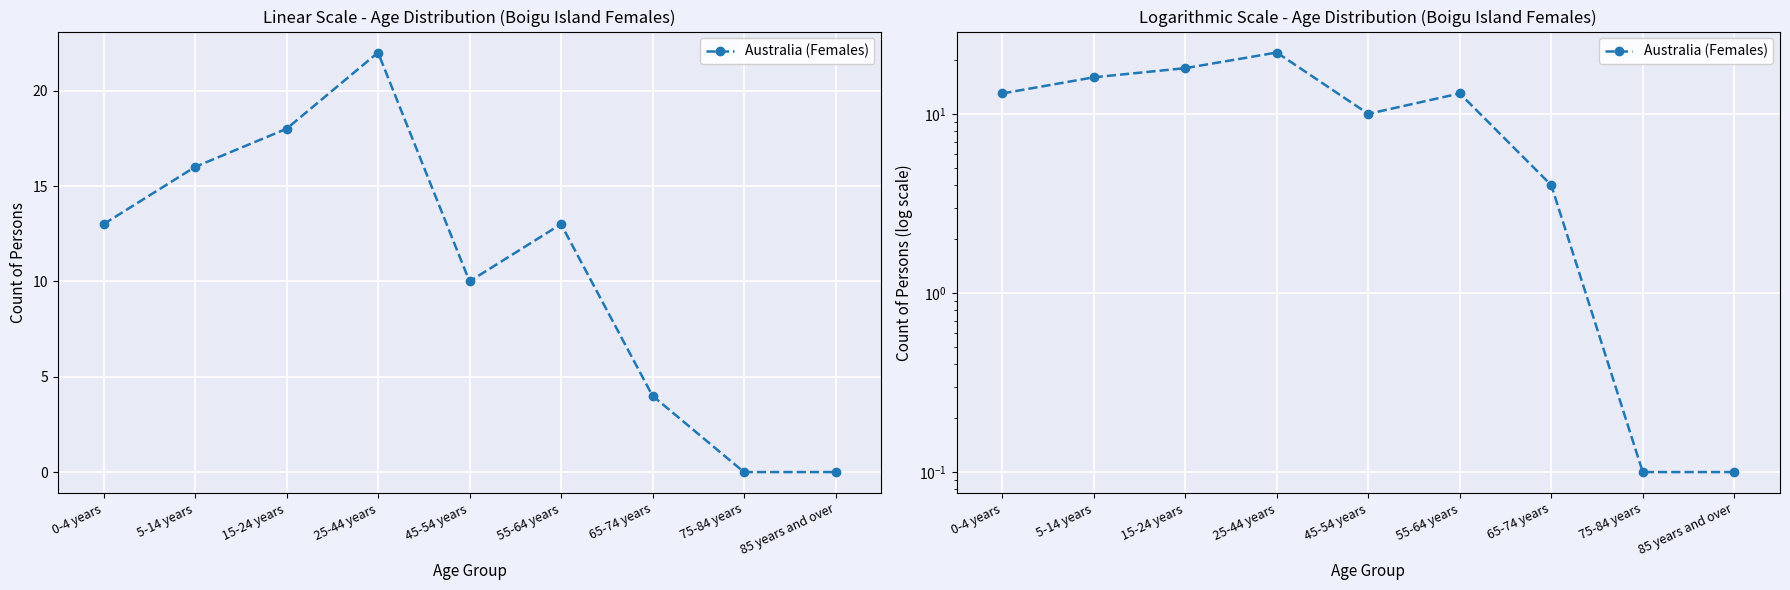

True or false: the data shows 16.0 at 5-14 years.

True